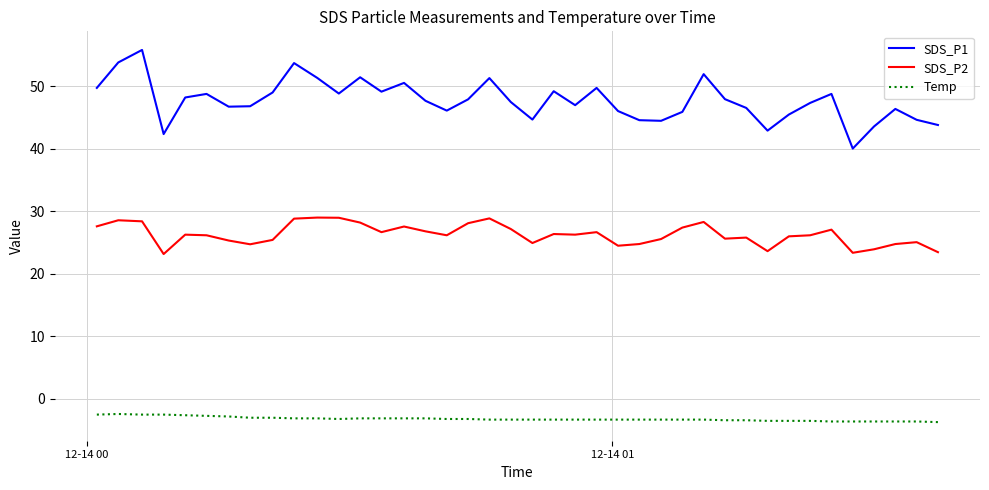

What is the lowest value of the Temp series?

-3.7